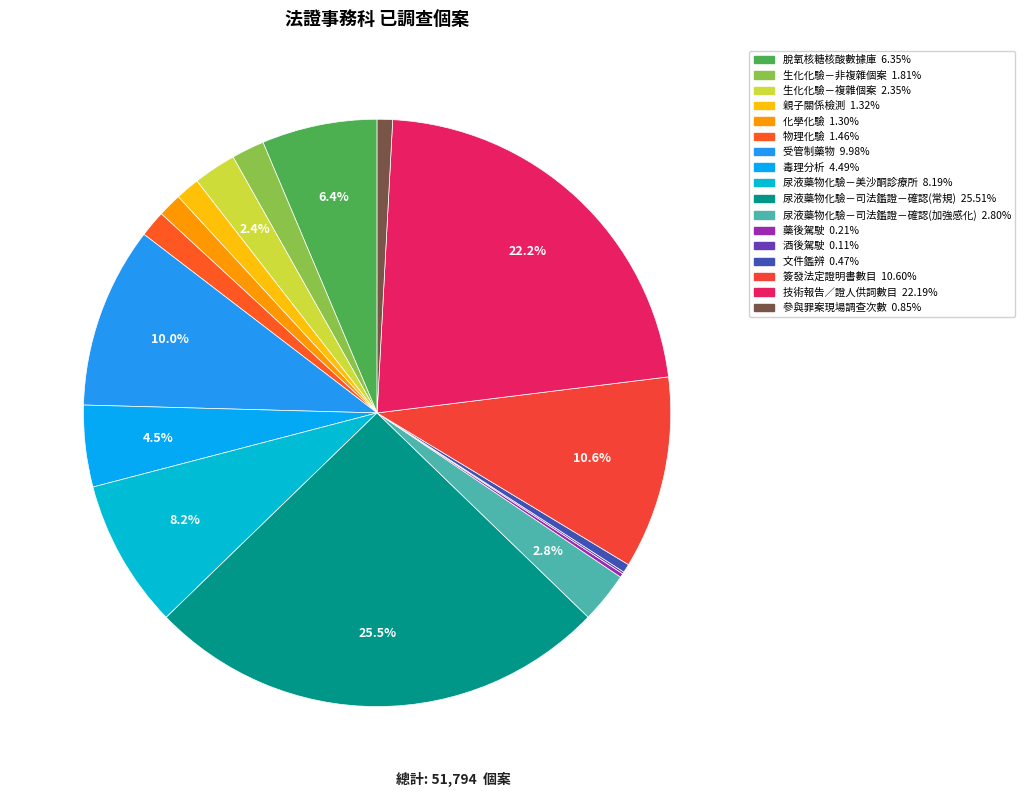

Is it true that 酒後駕駛 is 0% of the pie?

True